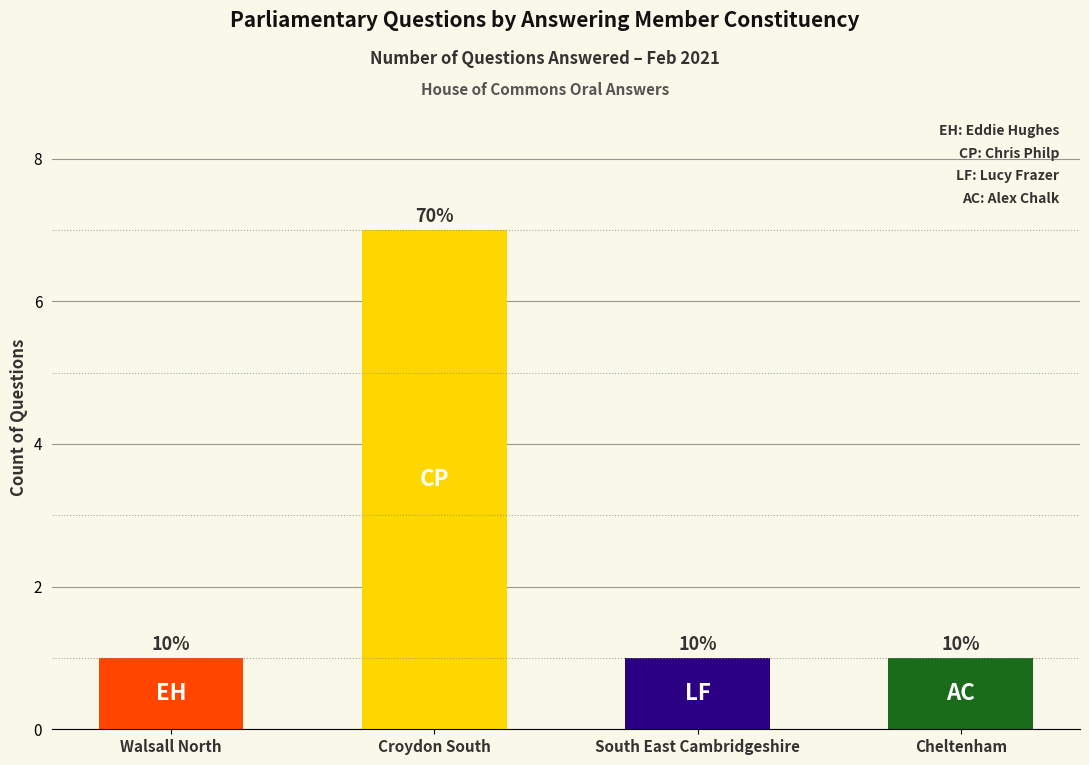

Does the chart contain any negative values?

No